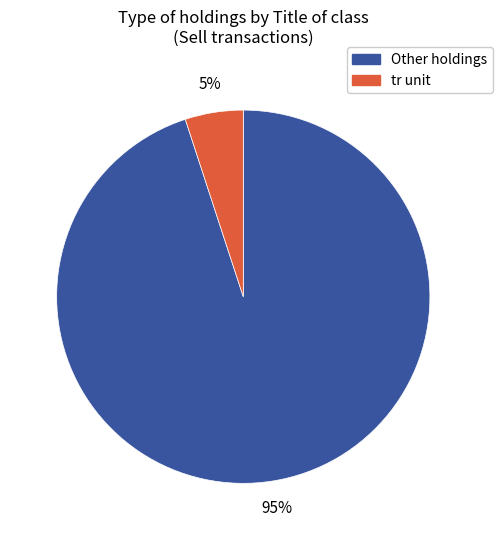

Which slice is the largest?

Other holdings